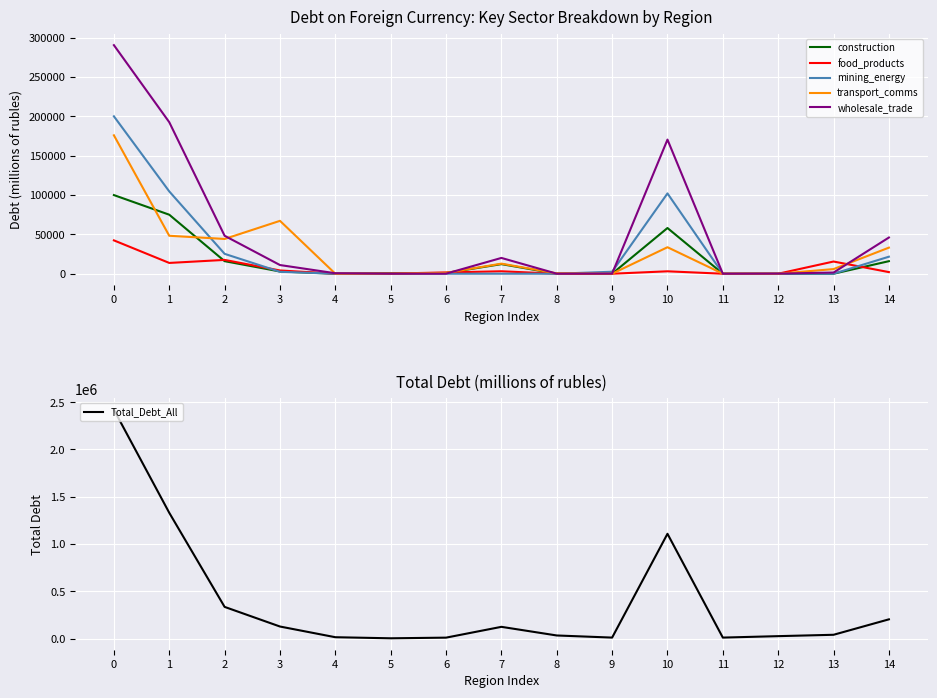

How many intersections are there between food_products and mining_energy?

3